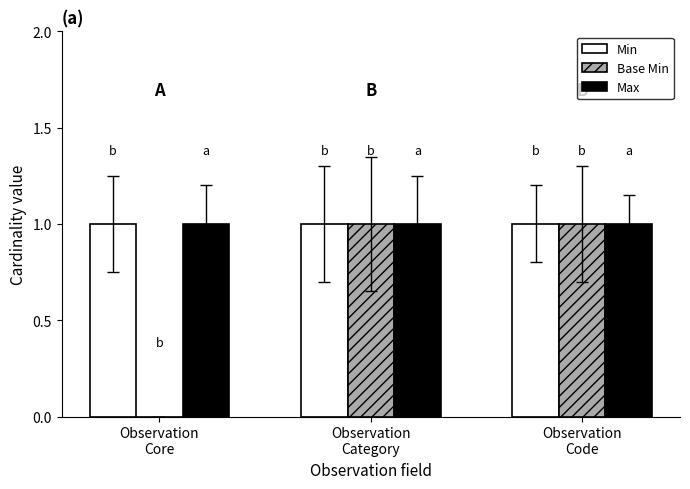

Read the Max value at Observation
Category.

1